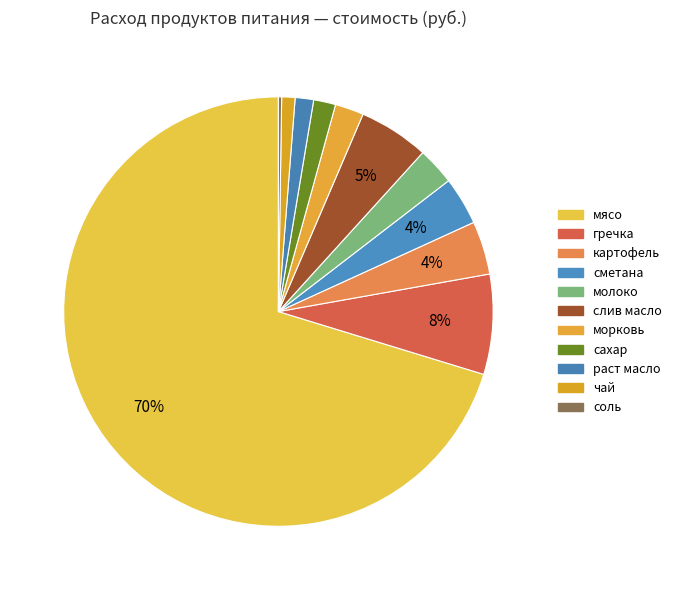

Which slice represents more than half of the pie?

мясо